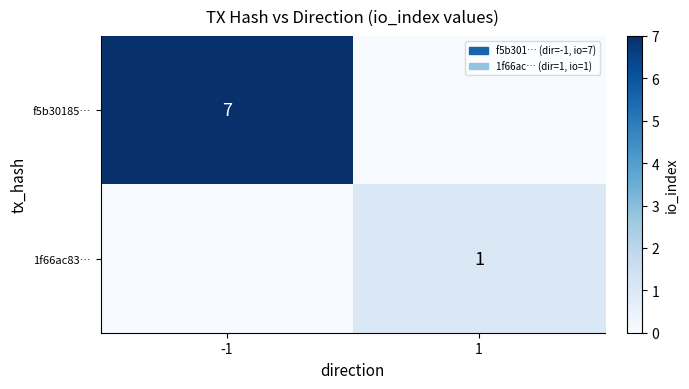

What is the spread (max minus min) of values at -1?

7